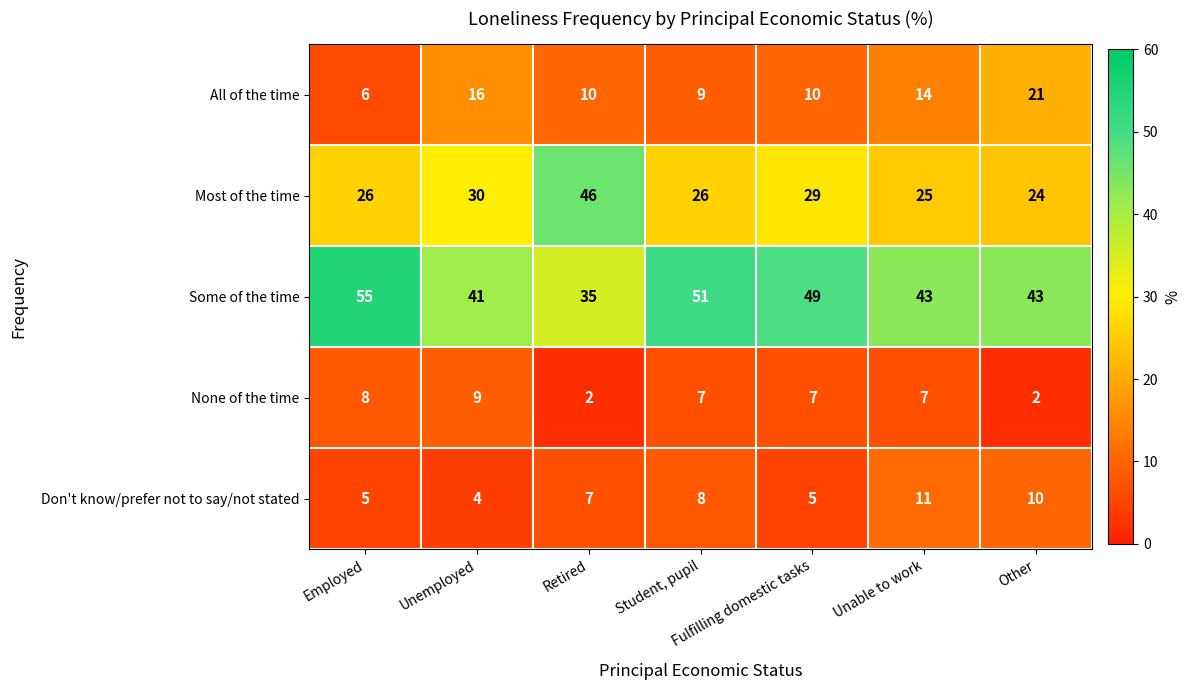

What value does the Some of the time series have at Student, pupil, to the nearest 5?

50